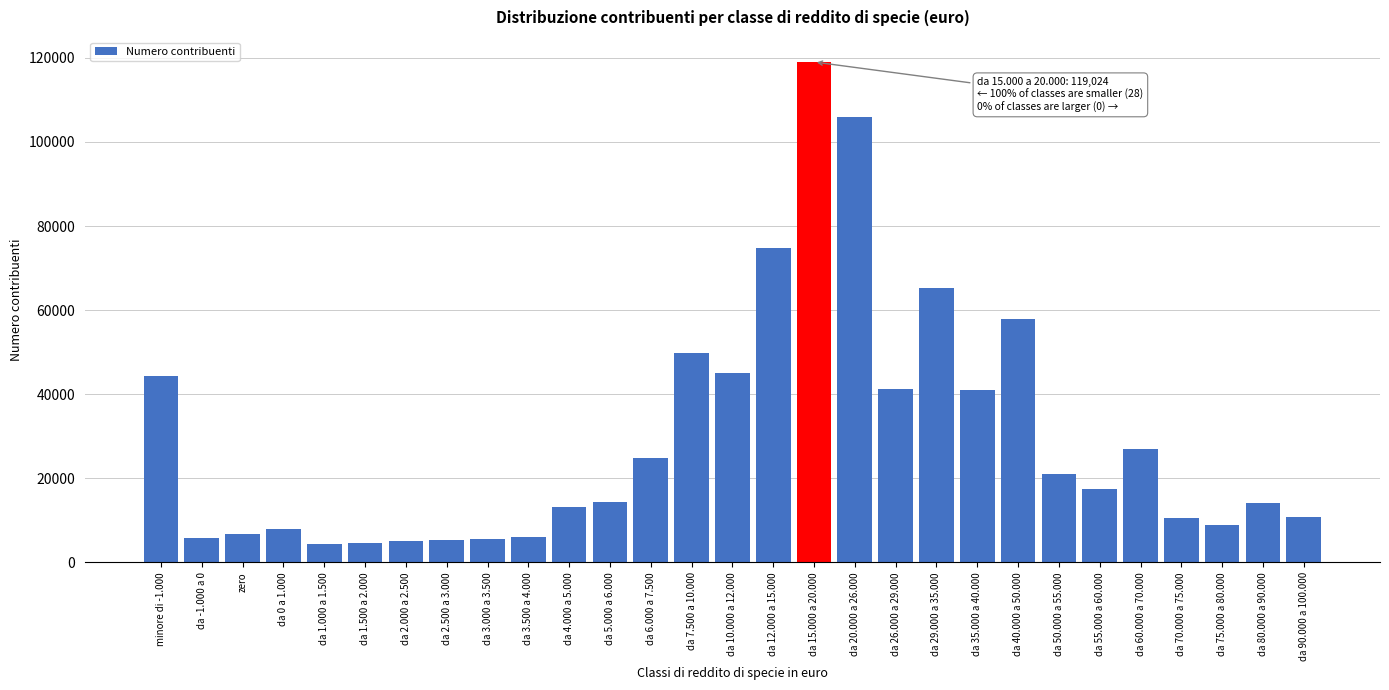

What is the greatest value displayed?

119024